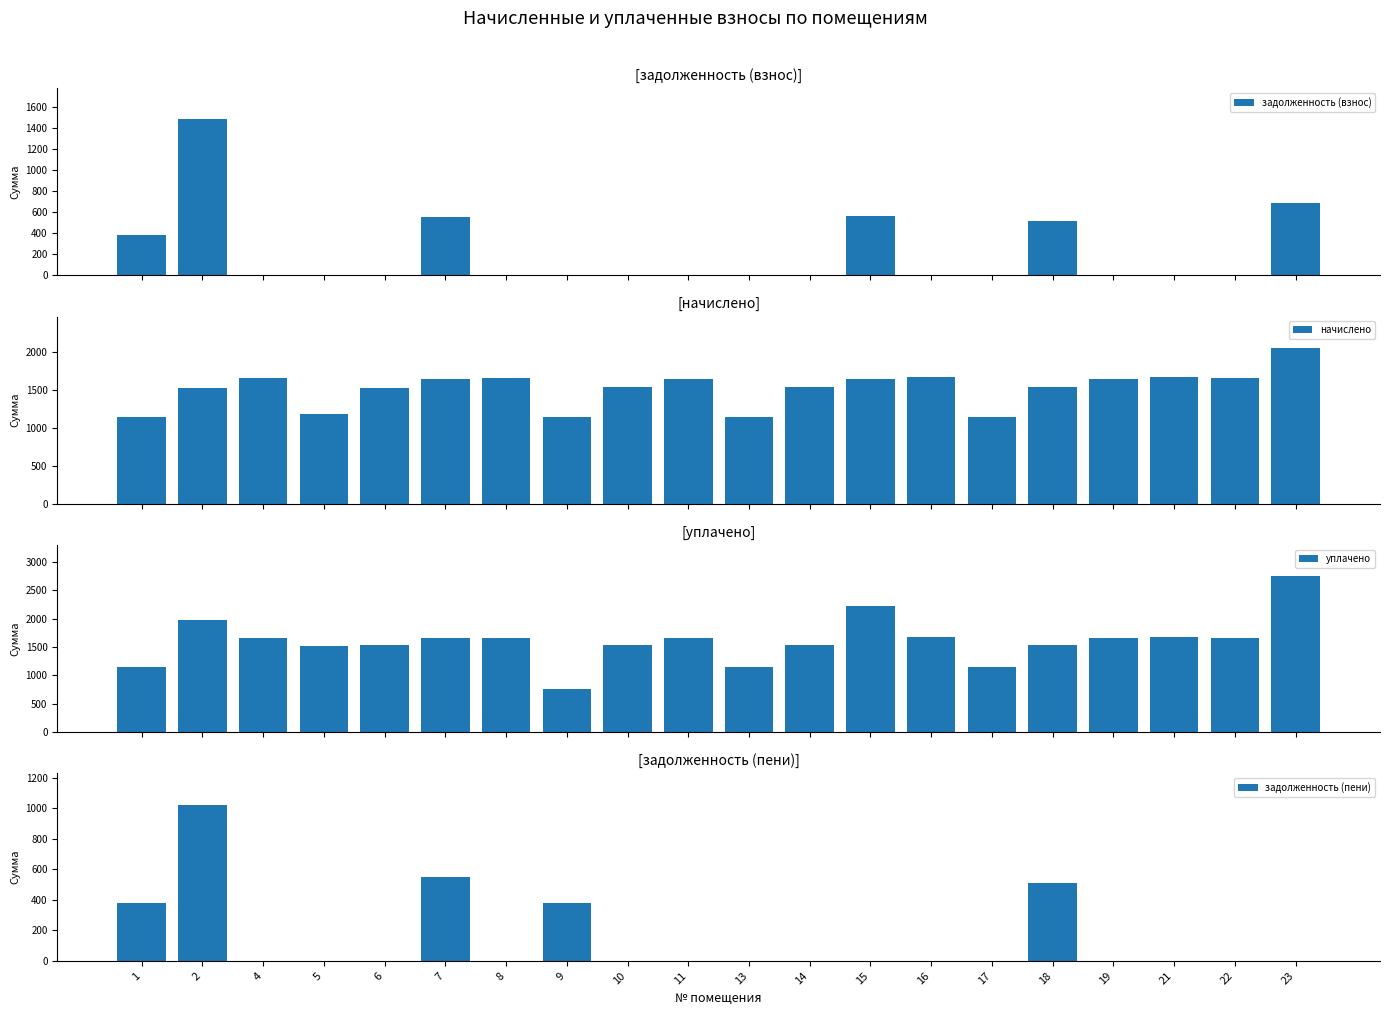

How many values in the задолженность (взнос) series exceed 0?

6